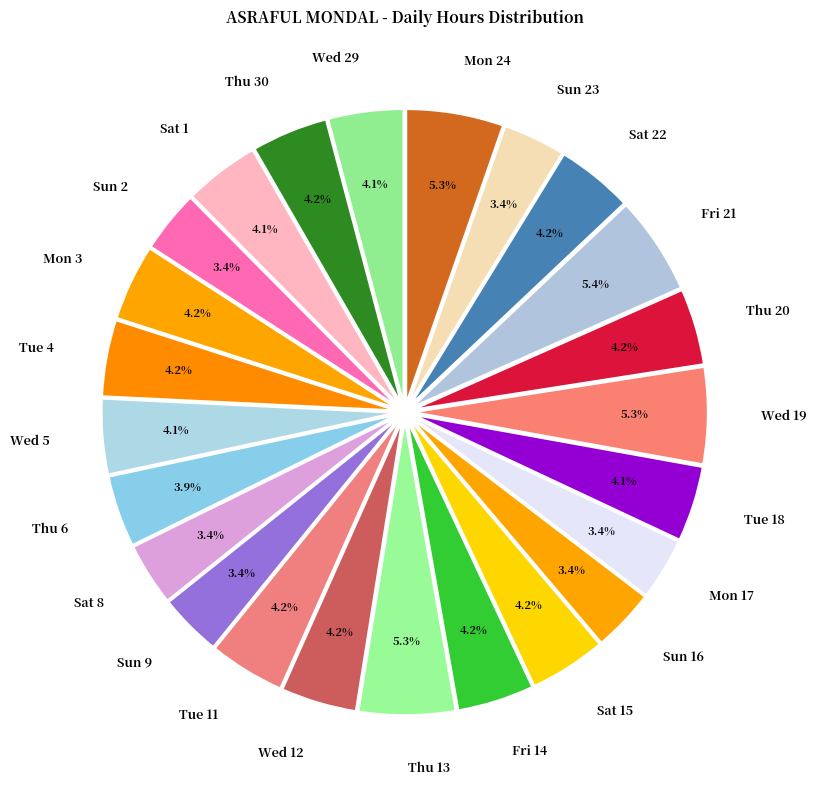

To the nearest percent, what is the average slice percentage?

4%